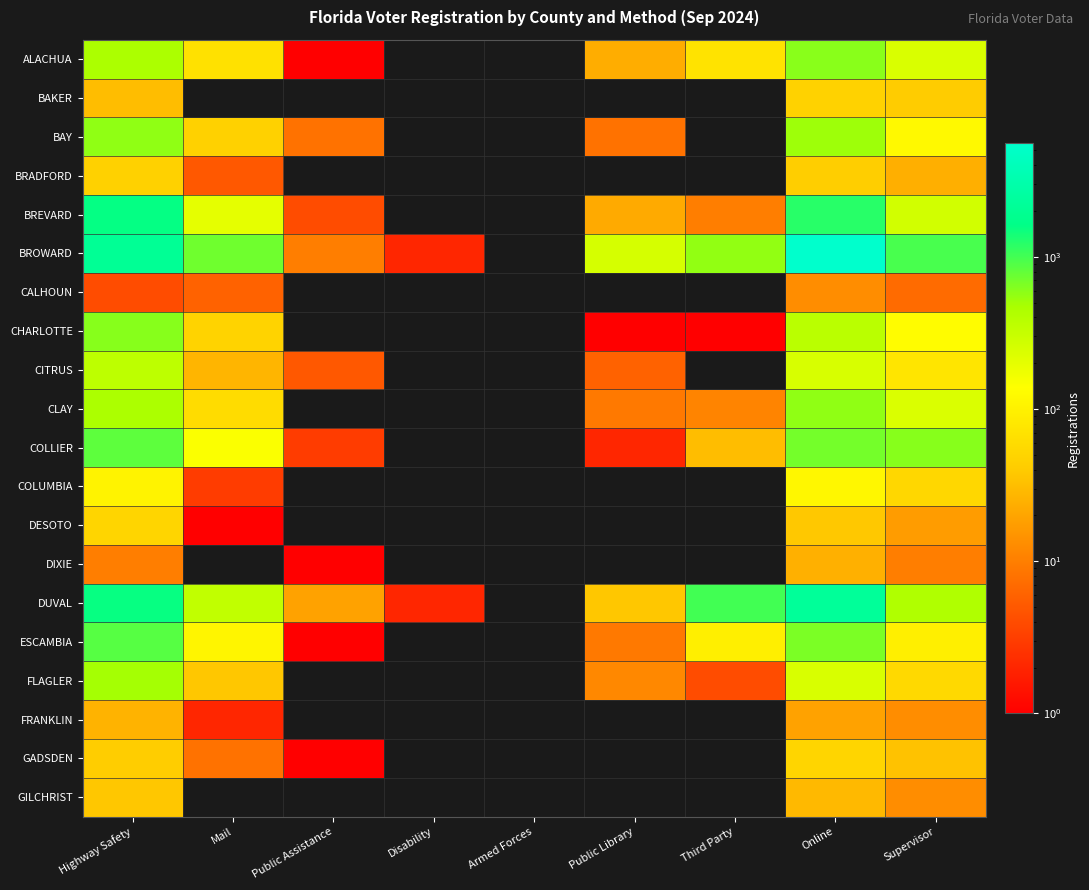

List the series in order of their peak value, highest first.

BROWARD, DUVAL, BREVARD, ESCAMBIA, COLLIER, CHARLOTTE, ALACHUA, CLAY, BAY, FLAGLER, CITRUS, COLUMBIA, DESOTO, GADSDEN, BAKER, BRADFORD, GILCHRIST, FRANKLIN, DIXIE, CALHOUN